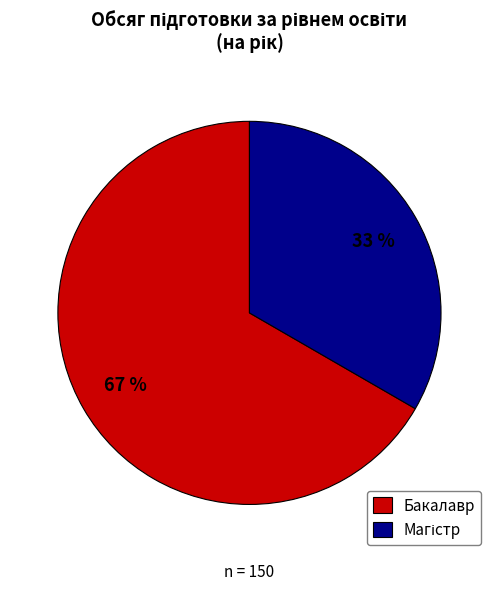

To the nearest percent, what is the average slice percentage?

50%